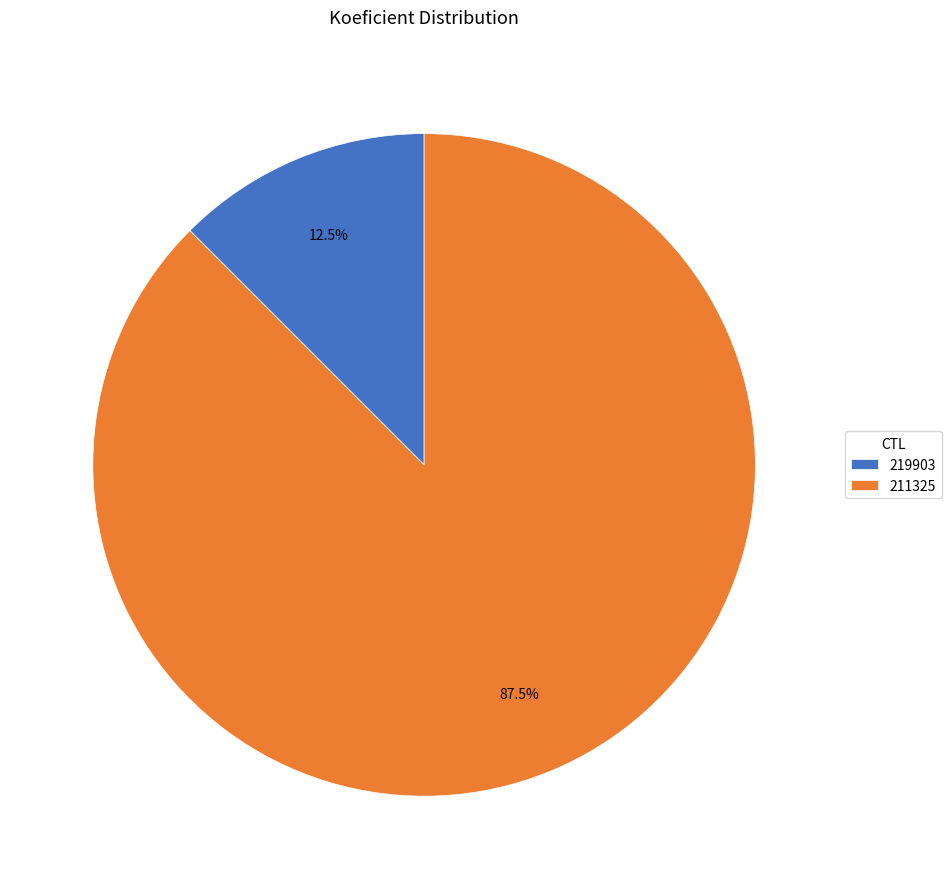

What is the majority slice?

211325